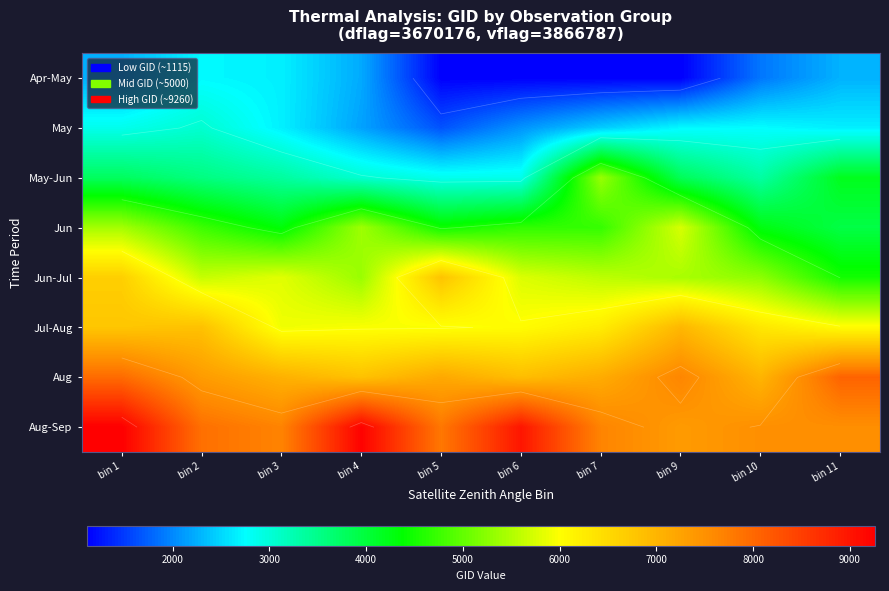

Which category has the highest value across all series?

bin 1